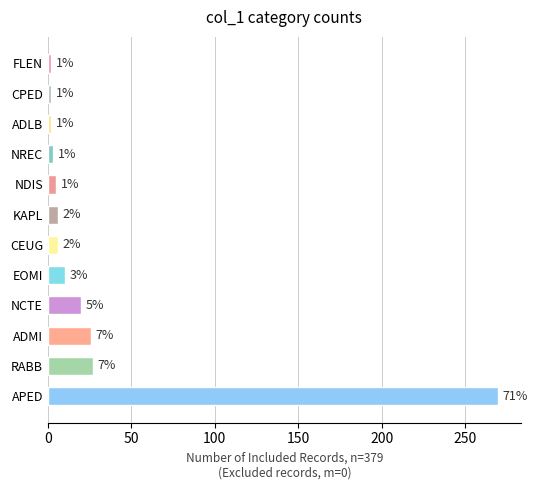

What is the difference between the maximum and minimum values?

268